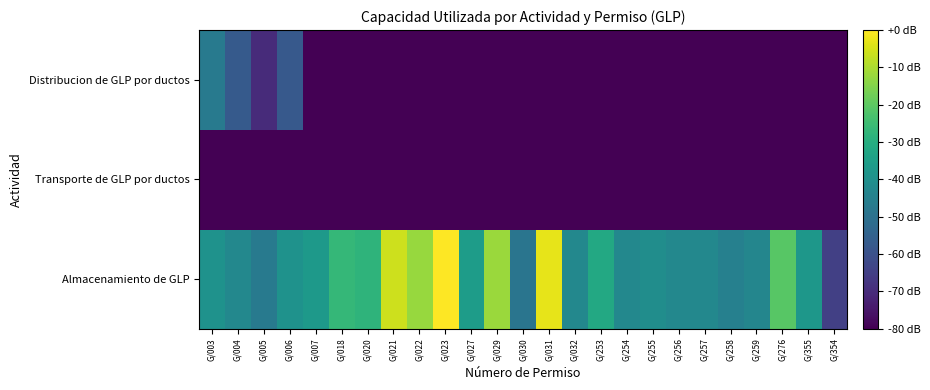

Reading left to right, transcribe all the data shown in this chart.

Almacenamiento de GLP: G/003=-39.3	G/004=-42.8	G/005=-47.2	G/006=-39.3	G/007=-36.8	G/018=-26.7	G/020=-28.1	G/021=-6.0	G/022=-12.3	G/023=0.0	G/027=-35.7	G/029=-12.2	G/030=-48.8	G/031=-3.1	G/032=-42.8	G/253=-31.6	G/254=-42.8	G/255=-40.9	G/256=-42.8	G/257=-42.8	G/258=-45.3	G/259=-43.3	G/276=-20.7	G/355=-37.7	G/354=-64.7
Transporte de GLP por ductos: G/003=-80.0	G/004=-80.0	G/005=-80.0	G/006=-80.0	G/007=-80.0	G/018=-80.0	G/020=-80.0	G/021=-80.0	G/022=-80.0	G/023=-80.0	G/027=-80.0	G/029=-80.0	G/030=-80.0	G/031=-80.0	G/032=-80.0	G/253=-80.0	G/254=-80.0	G/255=-80.0	G/256=-80.0	G/257=-80.0	G/258=-80.0	G/259=-80.0	G/276=-80.0	G/355=-80.0	G/354=-80.0
Distribucion de GLP por ductos: G/003=-46.9	G/004=-57.3	G/005=-70.1	G/006=-57.7	G/007=-80.0	G/018=-80.0	G/020=-80.0	G/021=-80.0	G/022=-80.0	G/023=-80.0	G/027=-80.0	G/029=-80.0	G/030=-80.0	G/031=-80.0	G/032=-80.0	G/253=-80.0	G/254=-80.0	G/255=-80.0	G/256=-80.0	G/257=-80.0	G/258=-80.0	G/259=-80.0	G/276=-80.0	G/355=-80.0	G/354=-80.0